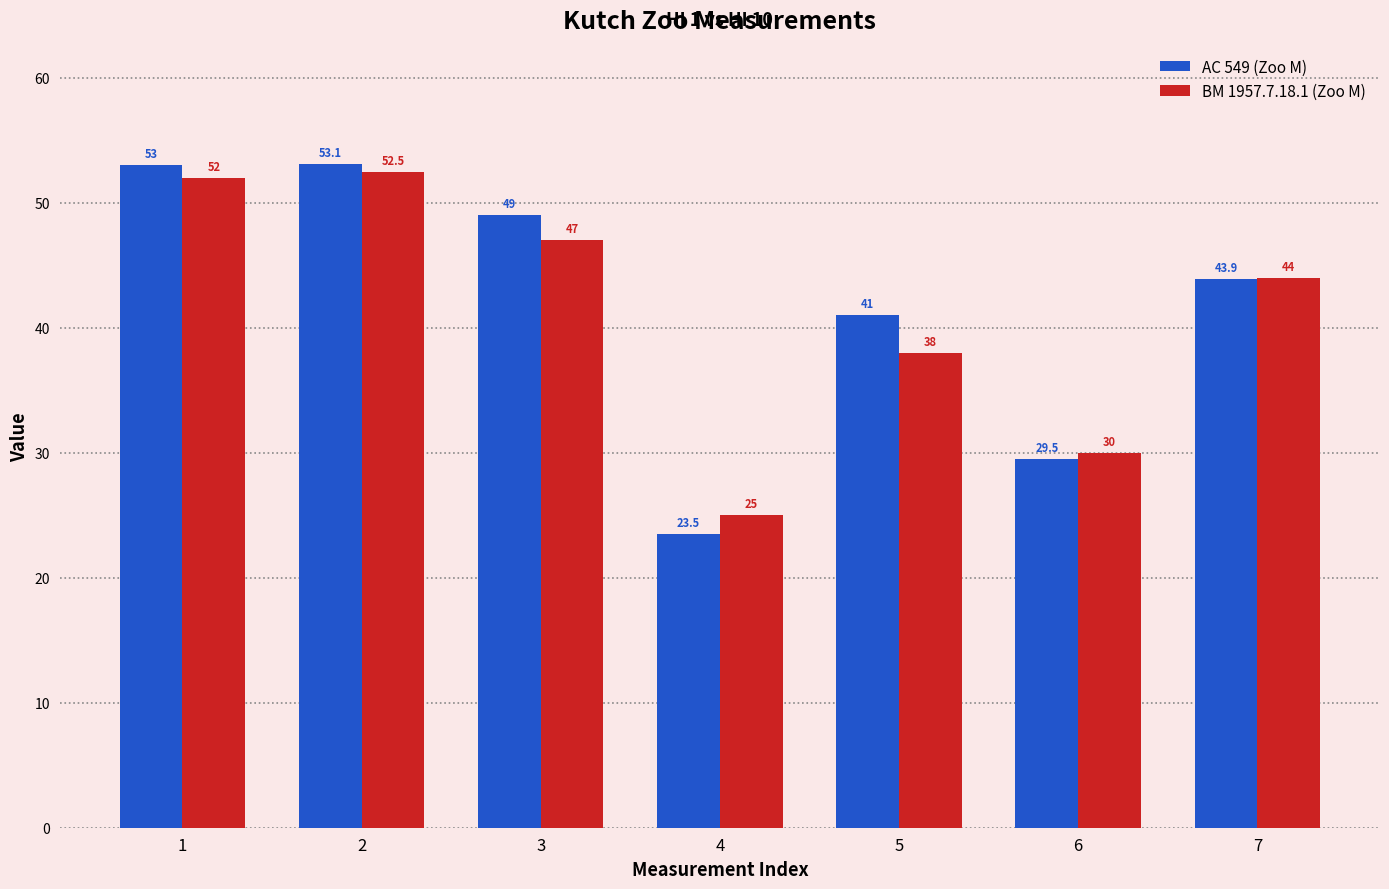

Where does the AC 549 (Zoo M) series first go above 43?

1